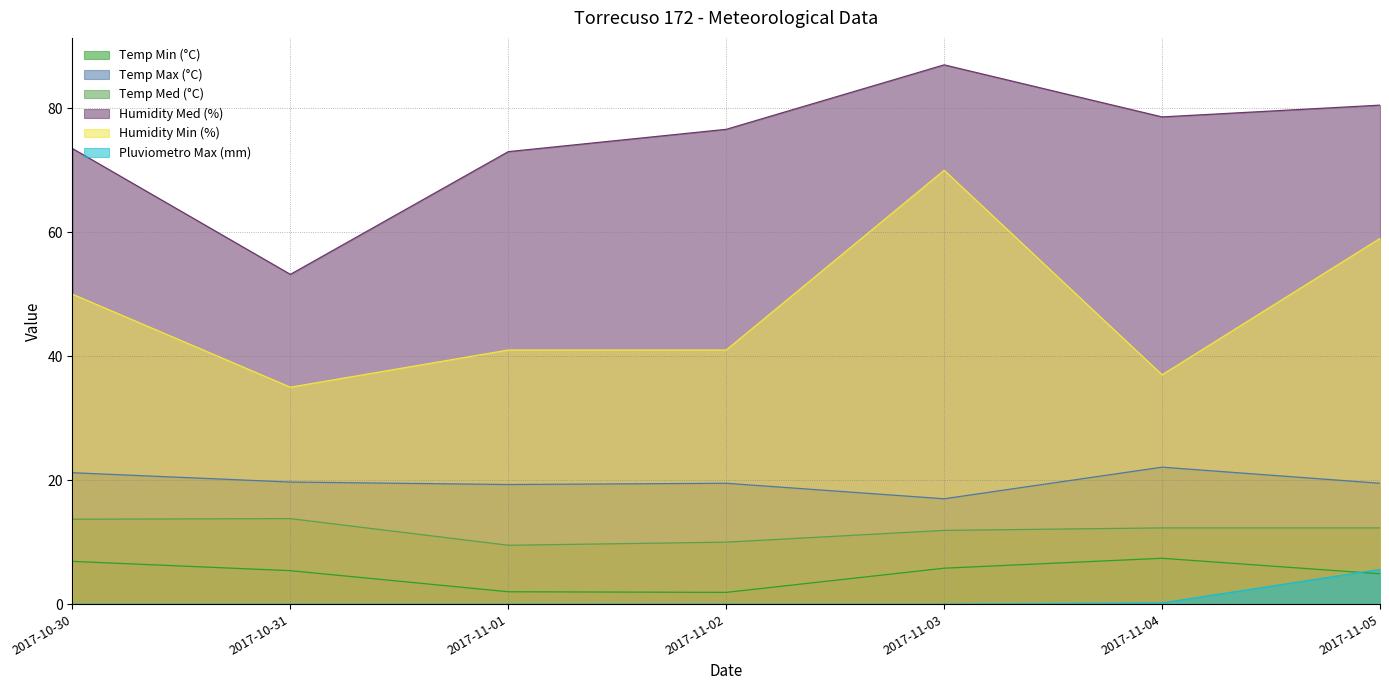

What is the highest value of the Humidity Med (%) series?

87.0